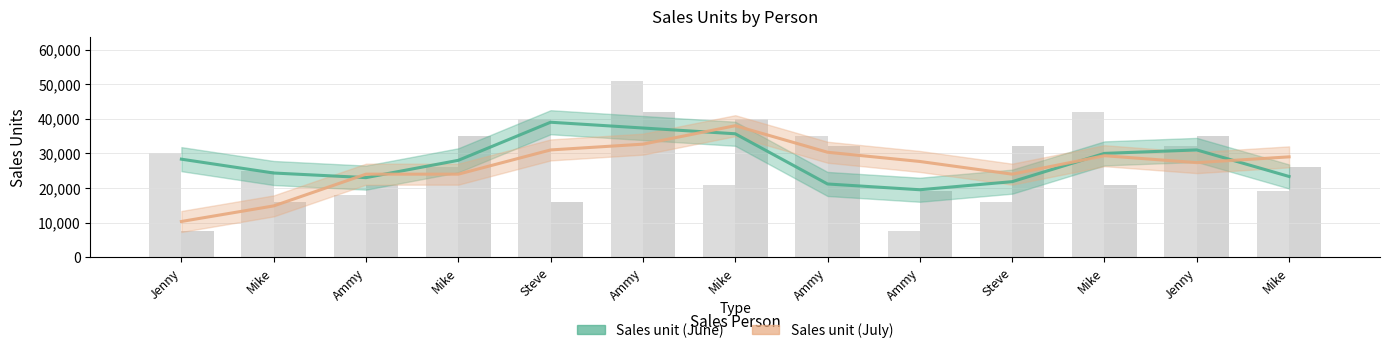

Which series changed the most between Steve and Jenny?

Sales unit (June)